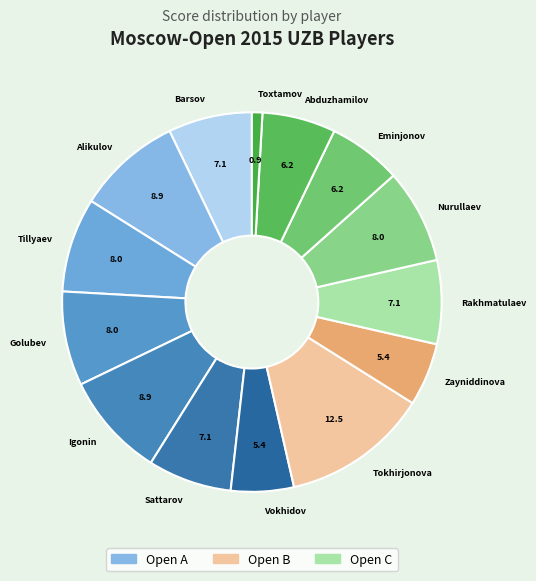

Is it true that Toxtamov is 8% of the pie?

False